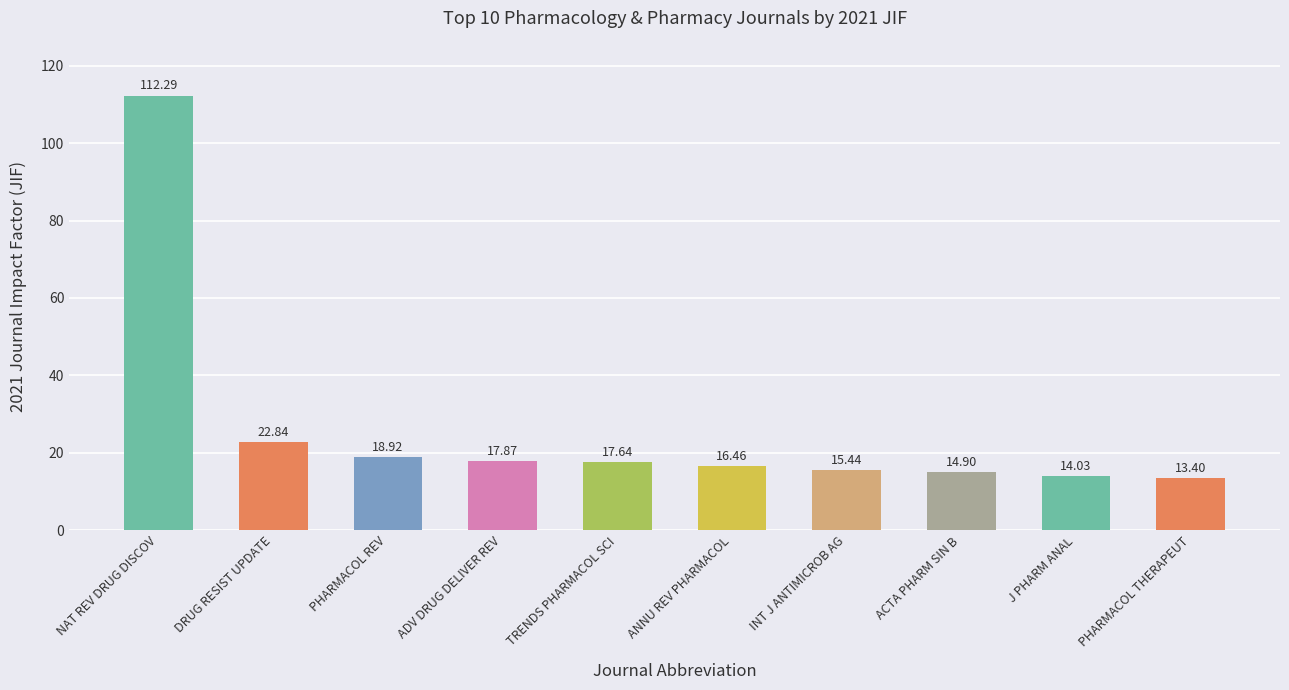

What position from the left is TRENDS PHARMACOL SCI?

5